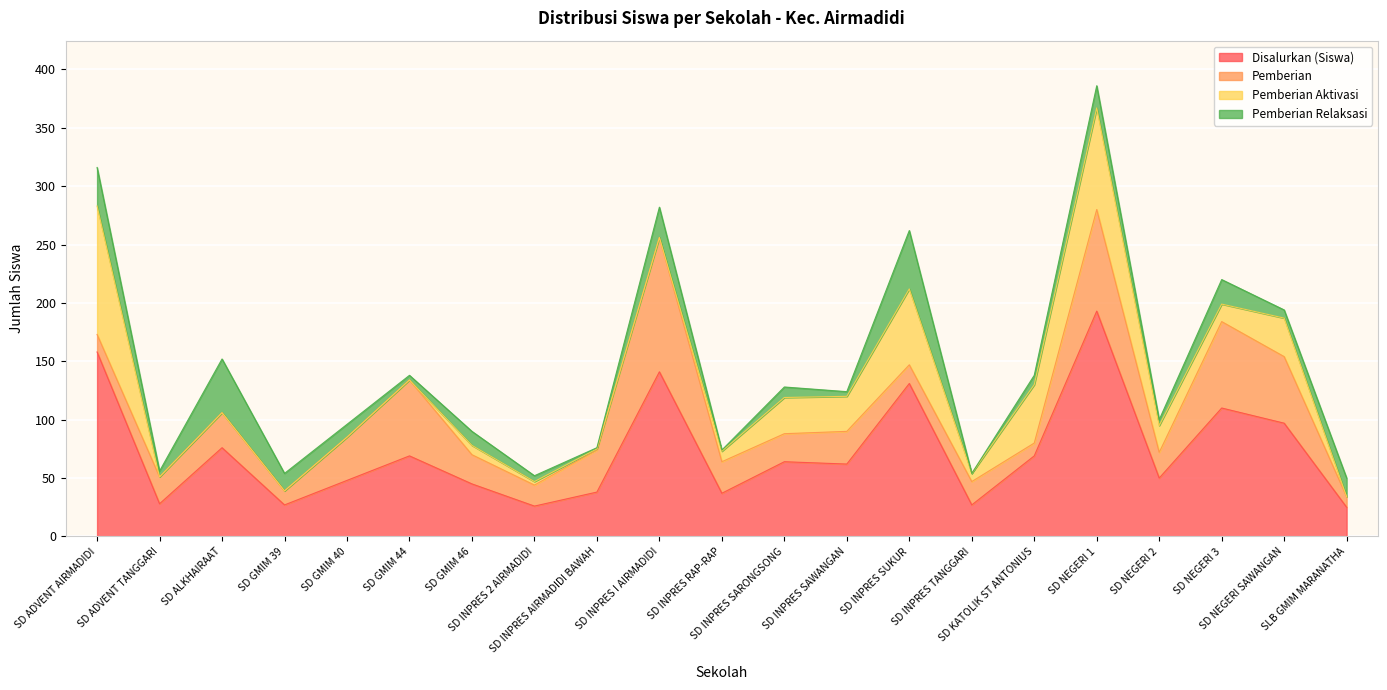

How many data points does each series have?

21